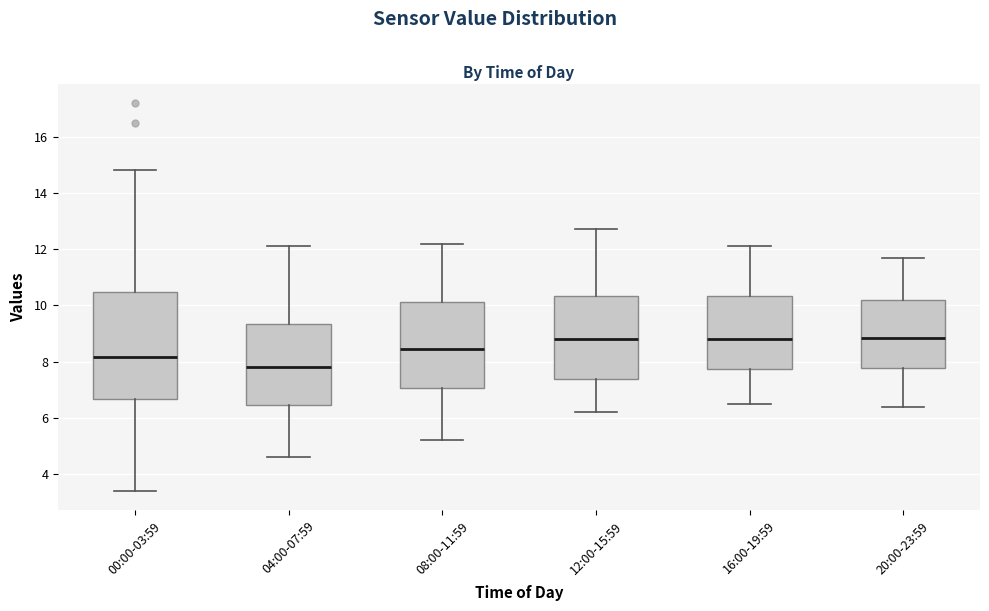

Comparing the boxes themselves (not the whiskers), which one is the tallest?

00:00-03:59